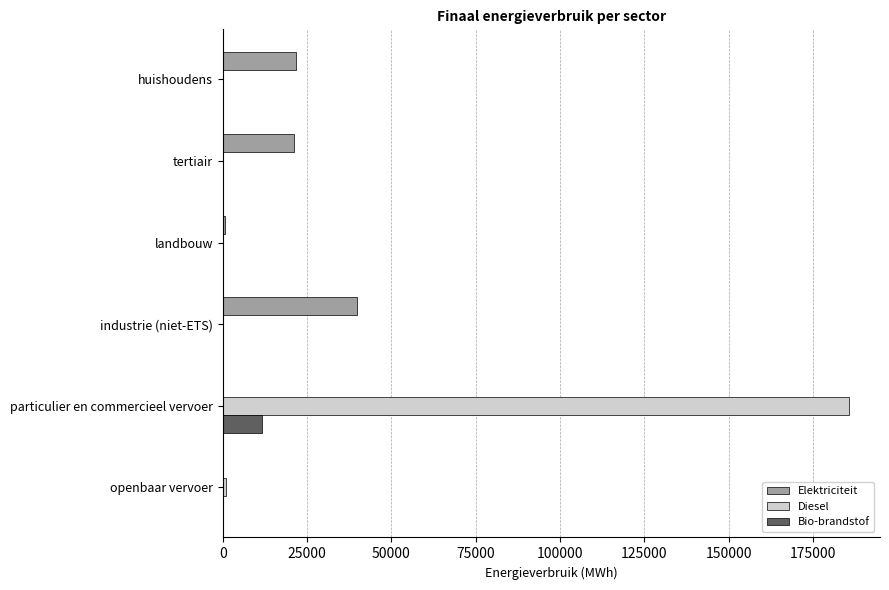

What value does the Elektriciteit series have at industrie (niet-ETS)?

39905.2